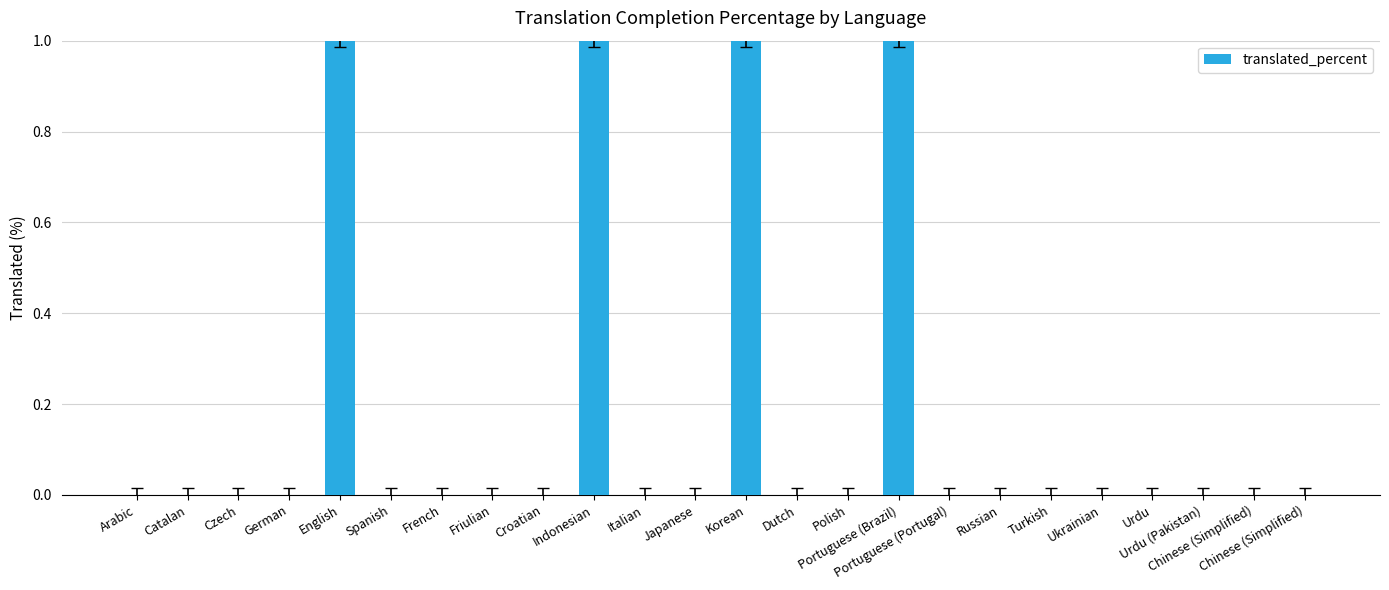

Which has a higher value, German or Turkish?

German